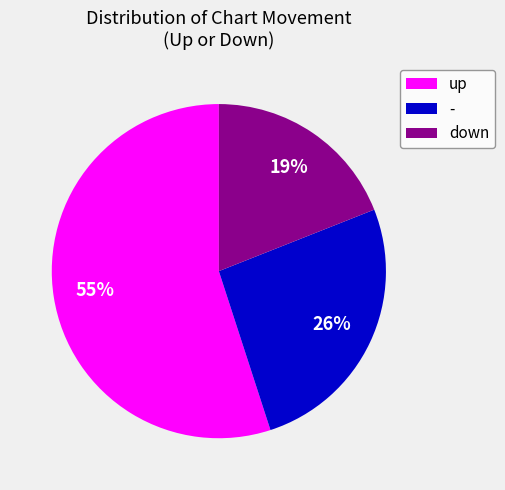

To the nearest percent, what is the combined percentage of - and up?

81%